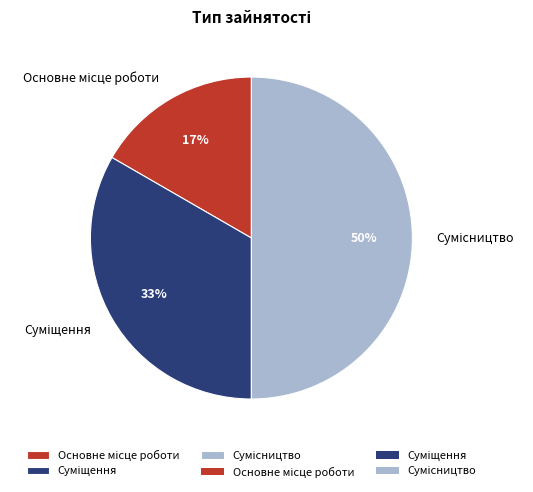

To the nearest percent, what is the difference between the largest and smallest slice percentages?

33%